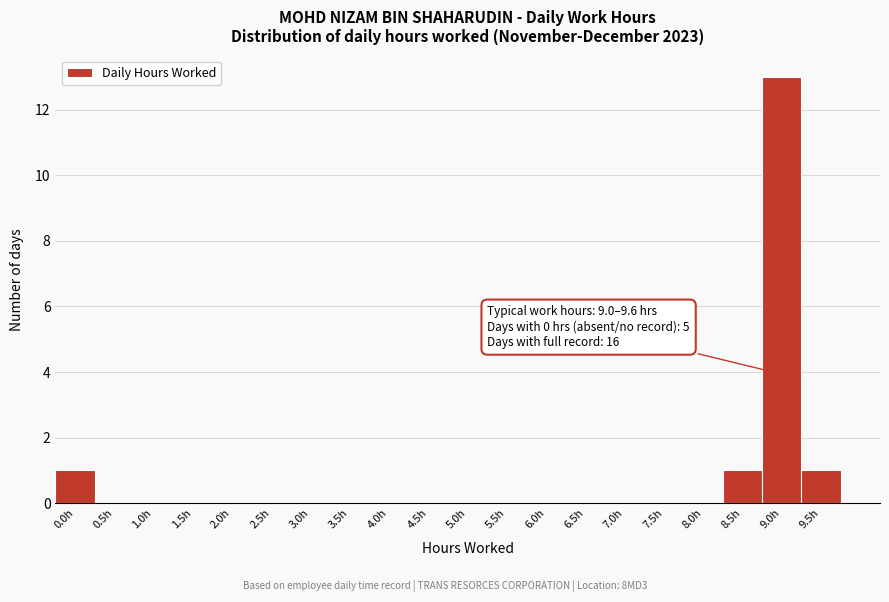

Reading left to right, transcribe all the data shown in this chart.

0.0h=1	0.5h=0	1.0h=0	1.5h=0	2.0h=0	2.5h=0	3.0h=0	3.5h=0	4.0h=0	4.5h=0	5.0h=0	5.5h=0	6.0h=0	6.5h=0	7.0h=0	7.5h=0	8.0h=0	8.5h=1	9.0h=13	9.5h=1